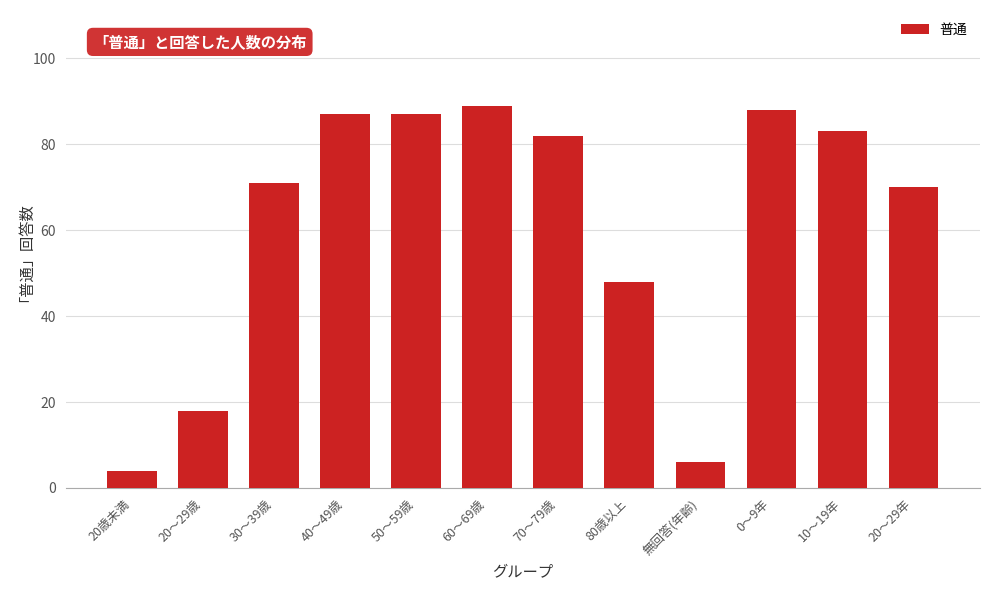

Reading right to left, list all the values displayed in this chart.

20～29年=70	10～19年=83	0～9年=88	無回答(年齢)=6	80歳以上=48	70～79歳=82	60～69歳=89	50～59歳=87	40～49歳=87	30～39歳=71	20～29歳=18	20歳未満=4